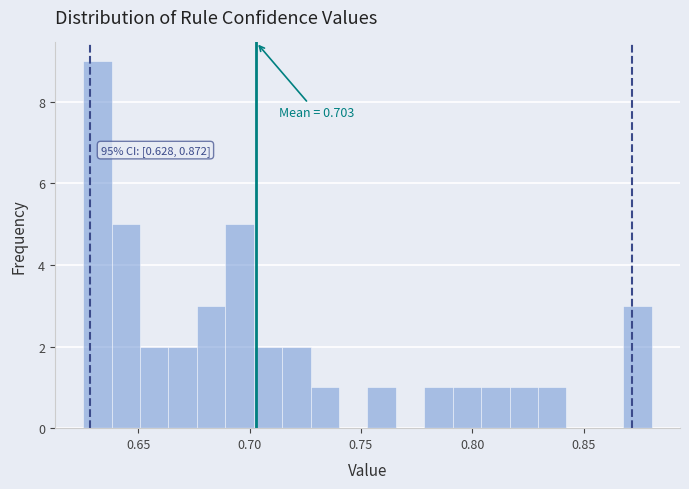

Read against the x-axis, roughly where is the centre of the tallest bar?

0.630